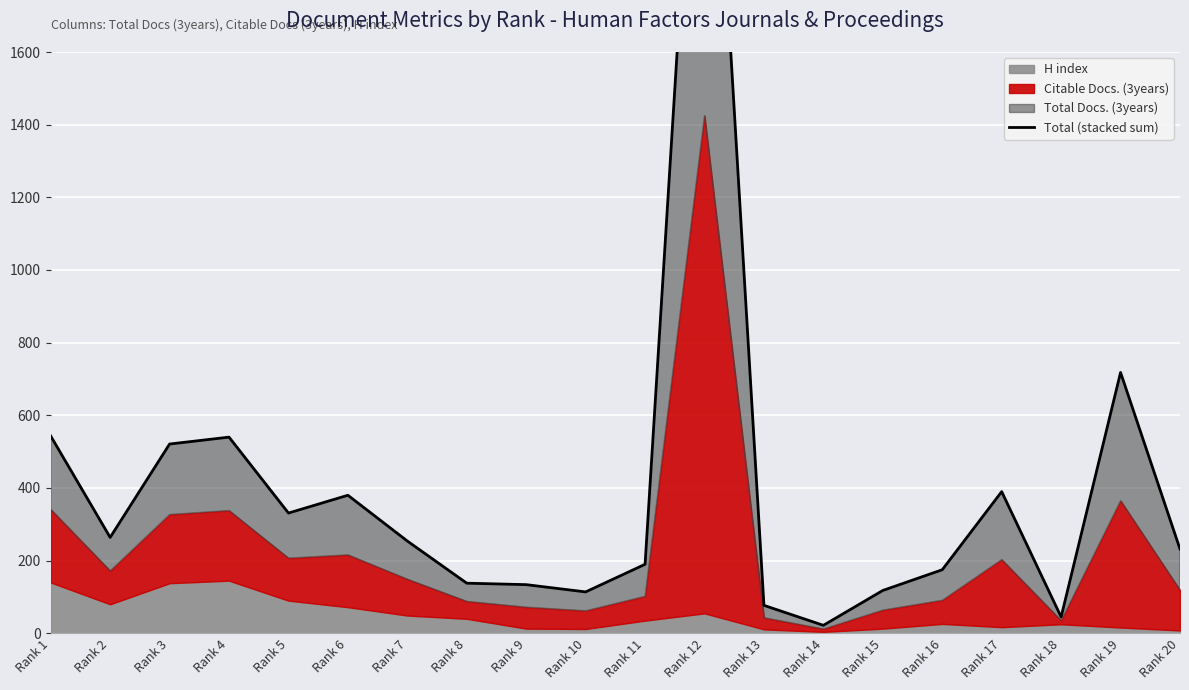

What is the sum of all values?

7991